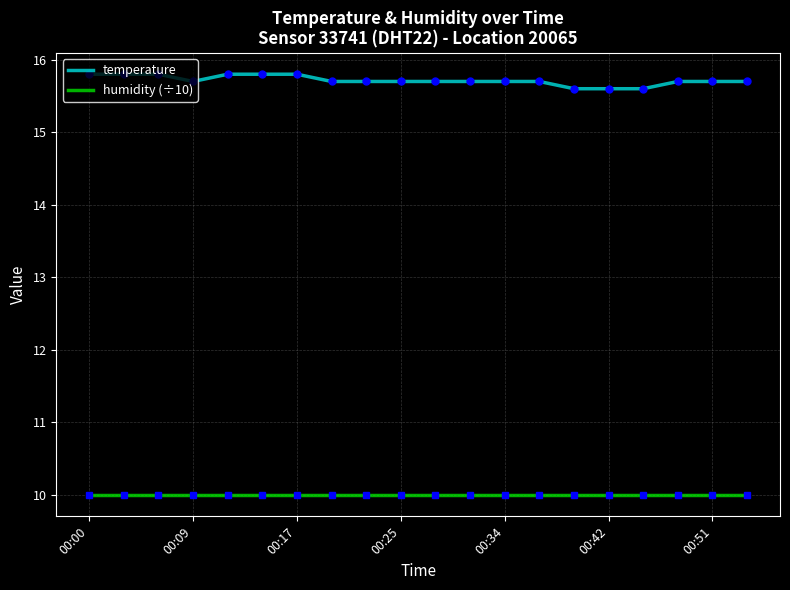

Count the number of categories in the chart.

20